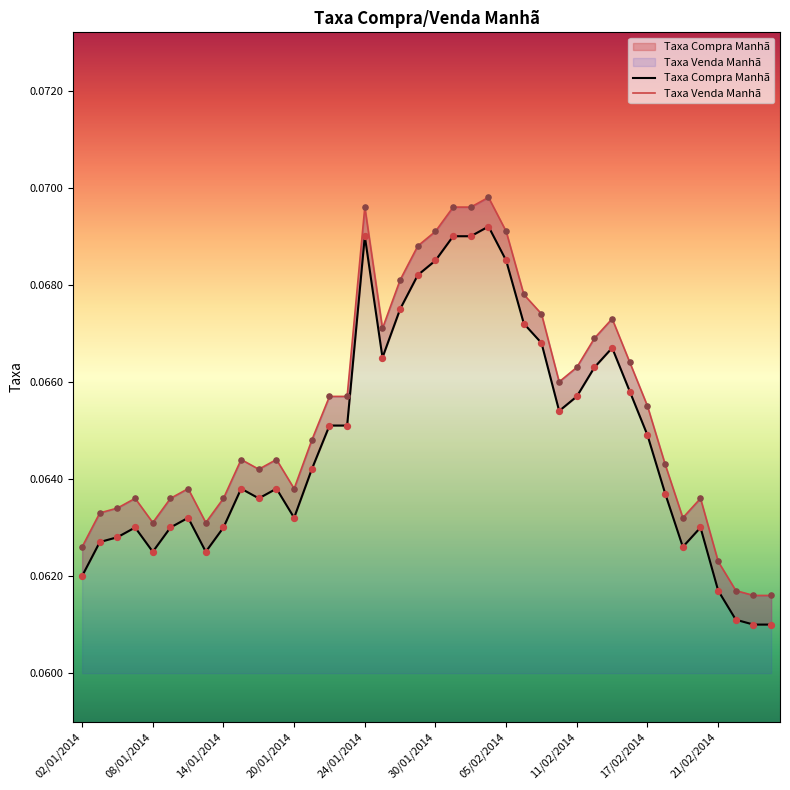

At how many categories does at least one series exceed 0?

40